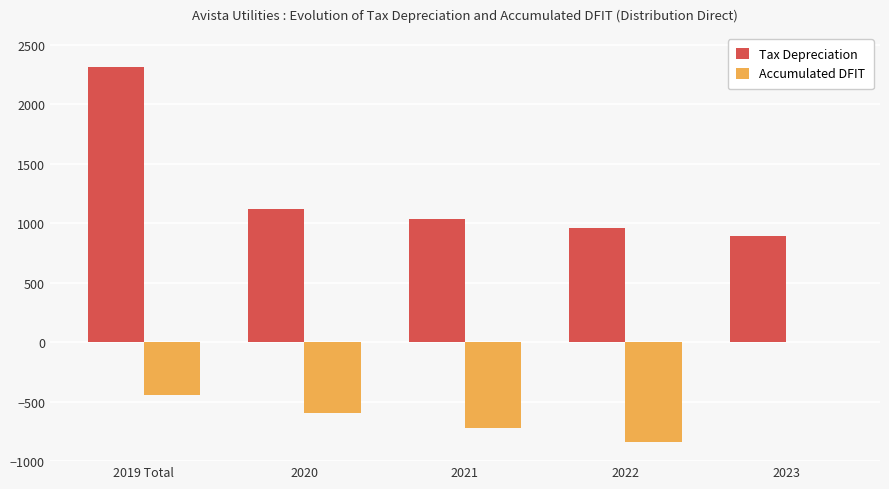

Reading left to right, what are all the values shown in this chart?

Tax Depreciation: 2019 Total=2316.5	2020=1125.0	2021=1041.0	2022=963.0	2023=890.0
Accumulated DFIT: 2019 Total=-447.0	2020=-594.0	2021=-724.0	2022=-837.0	2023=0.0